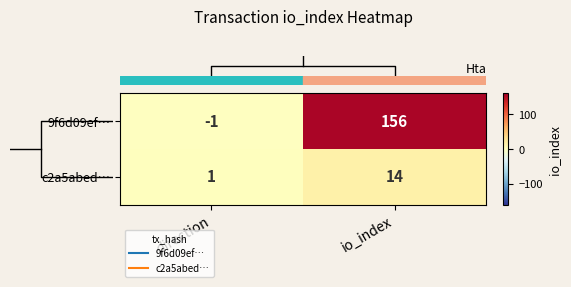

Count the number of data series in this chart.

2